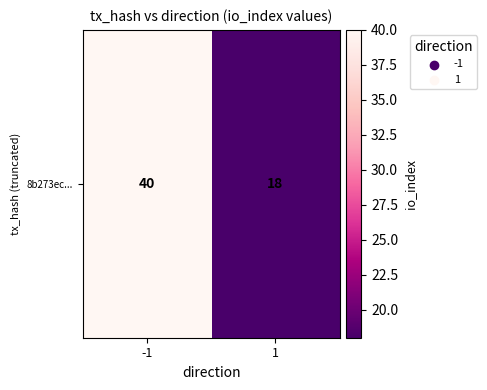

Reading left to right, what are all the values shown in this chart?

-1=40	1=18